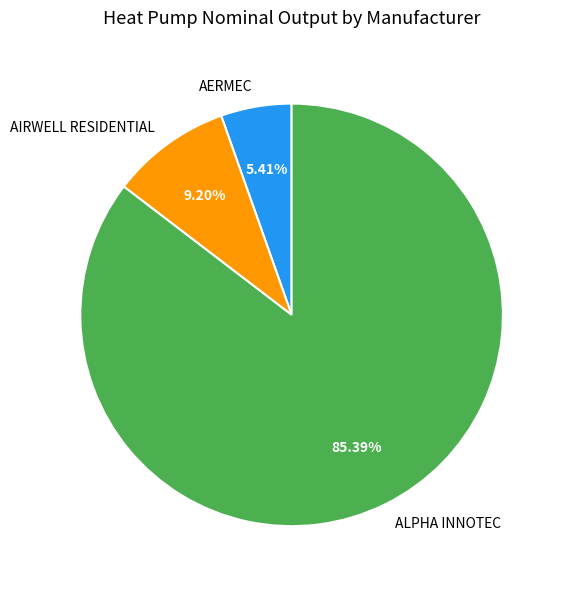

To the nearest percent, what portion does AIRWELL RESIDENTIAL represent?

9%